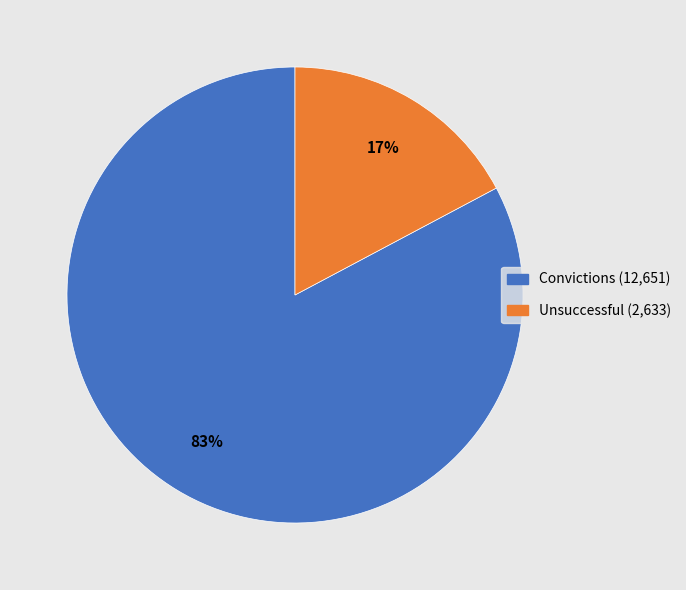

Do Unsuccessful and Convictions together represent more than half of the pie?

Yes